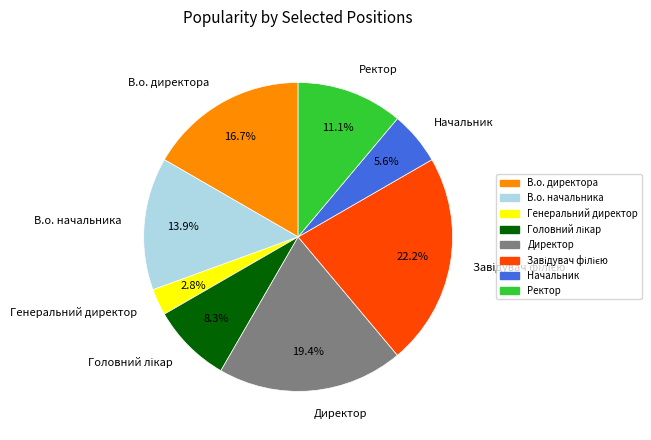

To the nearest percent, what is the difference between the largest and smallest slice percentages?

19%